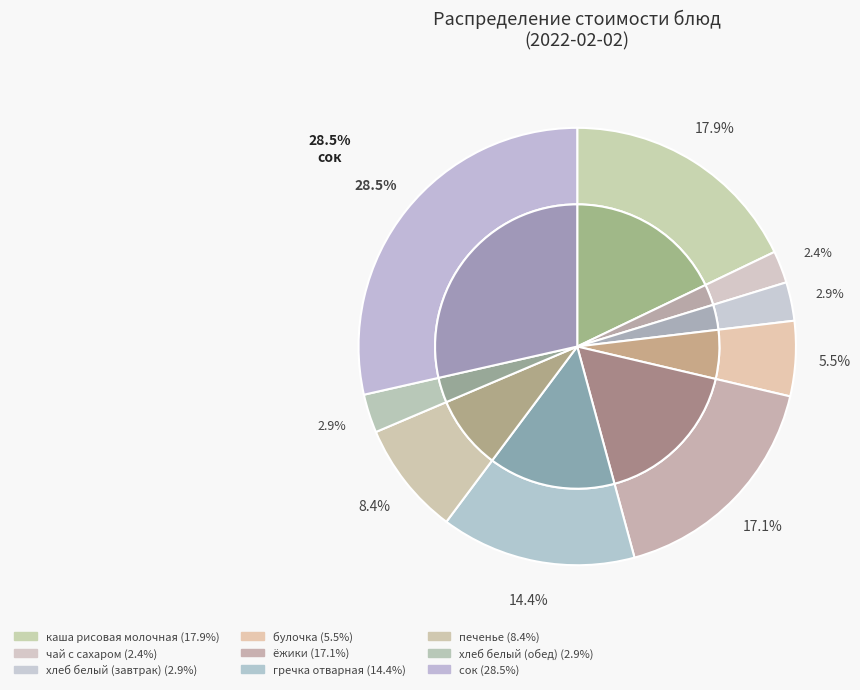

Count the number of slices in the pie.

9